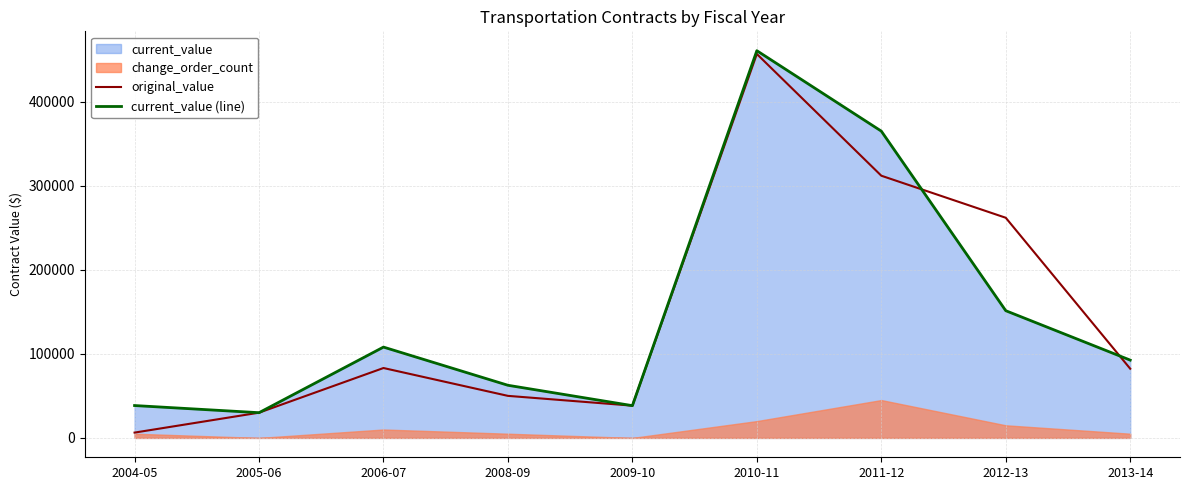

Between which two adjacent categories do original_value and current_value (line) first intersect?

2011-12 and 2012-13